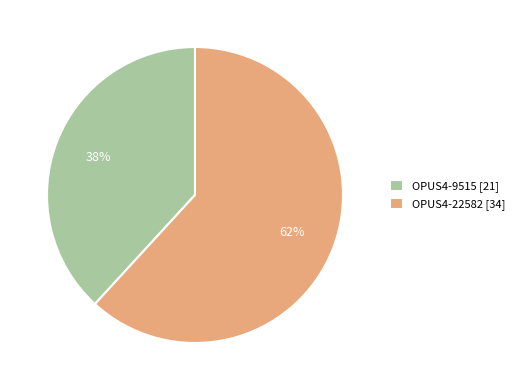

What percentage is the OPUS4-22582 slice, to the nearest percent?

62%